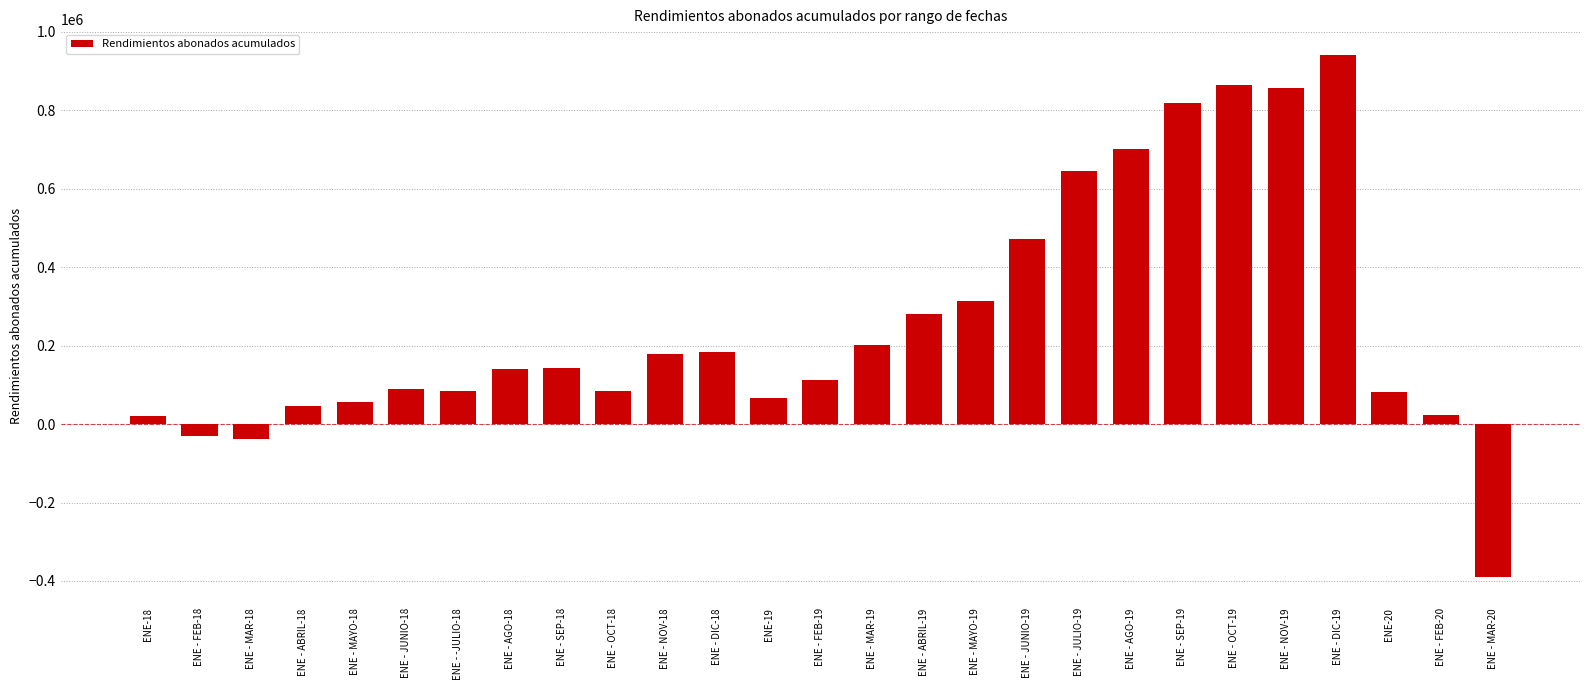

What is the value of the 9th bar from the left?

143481.3